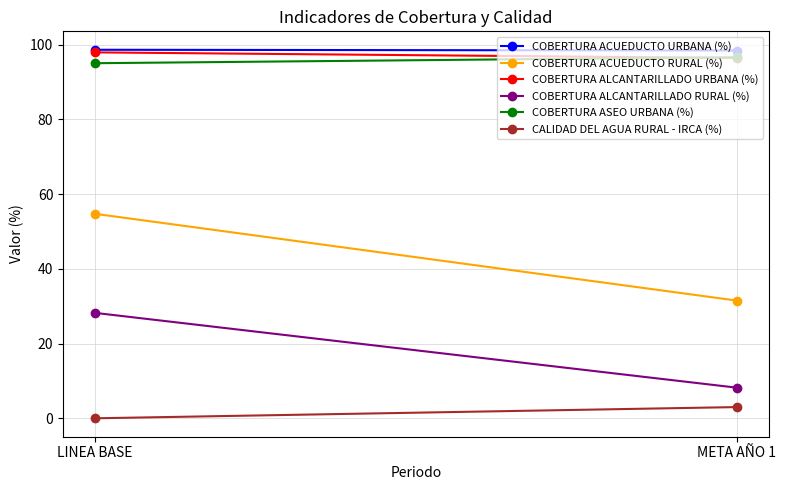

At how many categories does at least one series exceed 49?

2